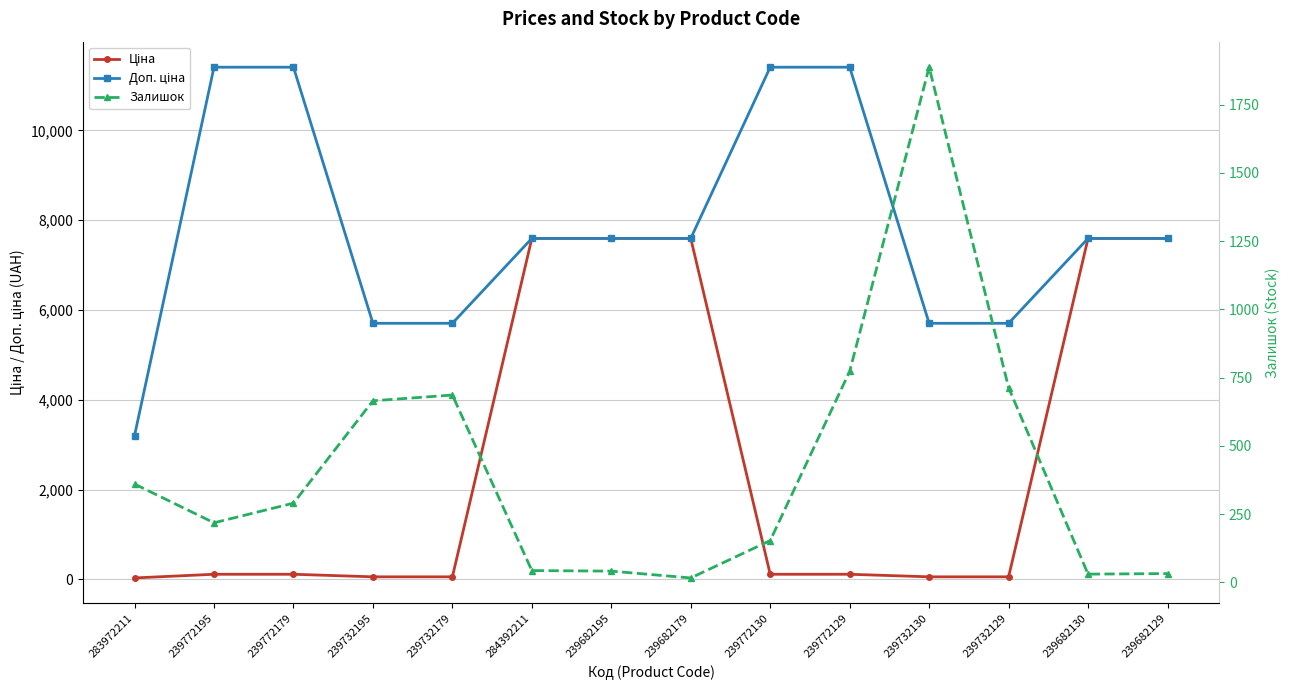

At which category is the sum across all series the highest?

284392211